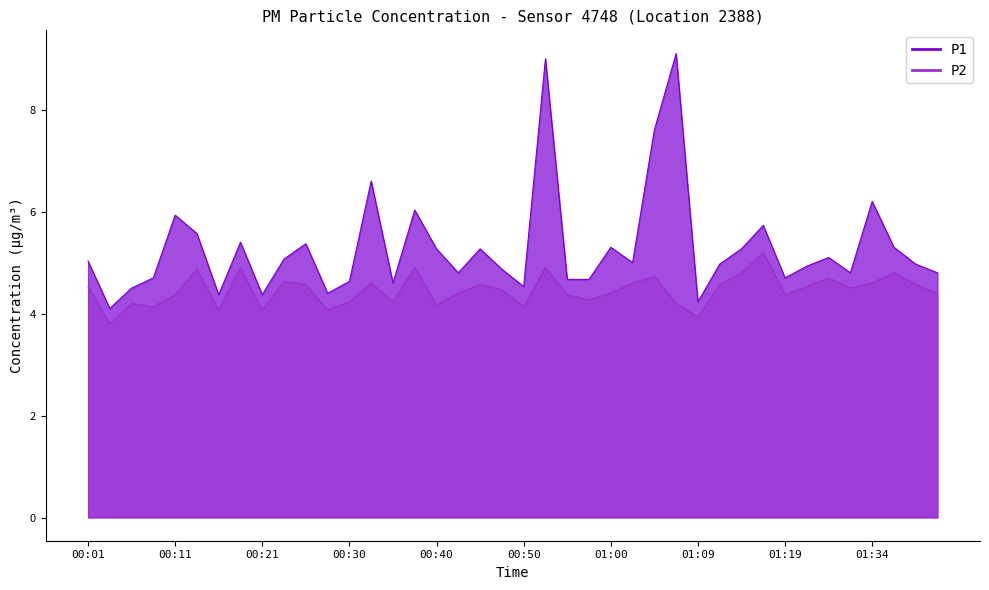

True or false: P1 and P2 intersect in this chart.

False